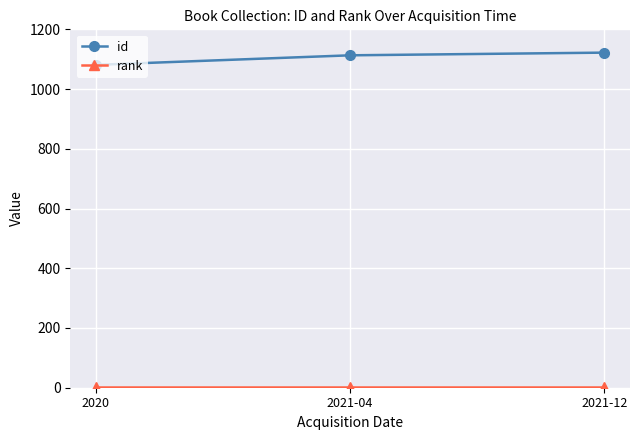

What is the total value across all series at 2021-12?

1123